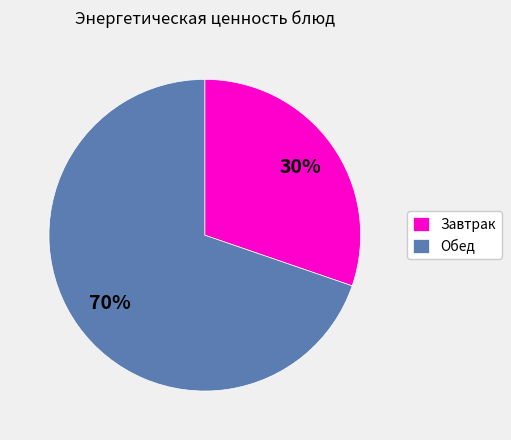

To the nearest percent, what portion does Завтрак represent?

30%